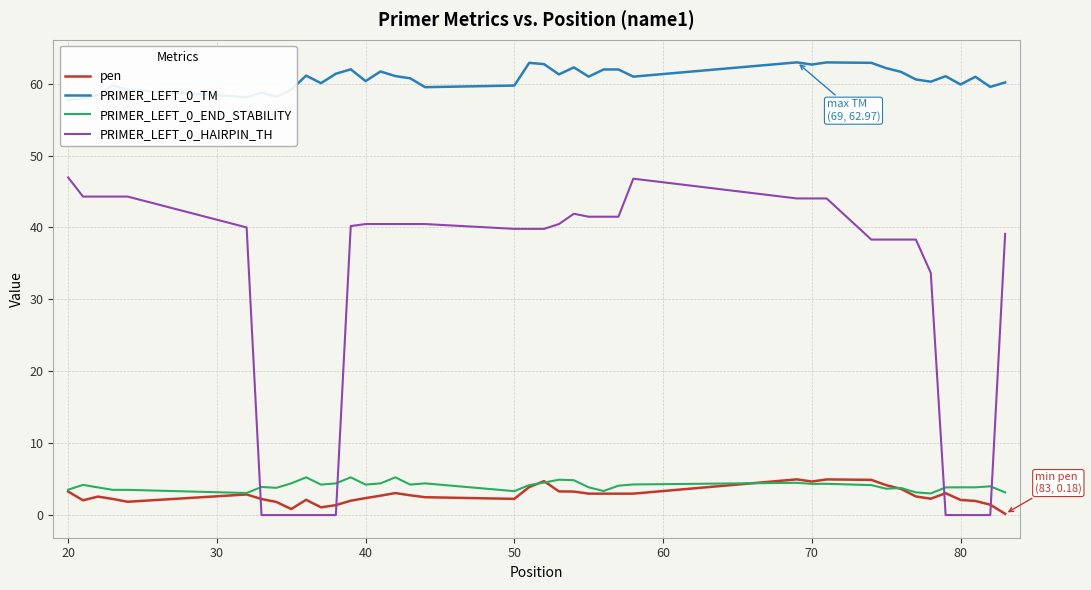

What is the highest value of the PRIMER_LEFT_0_HAIRPIN_TH series?

47.0